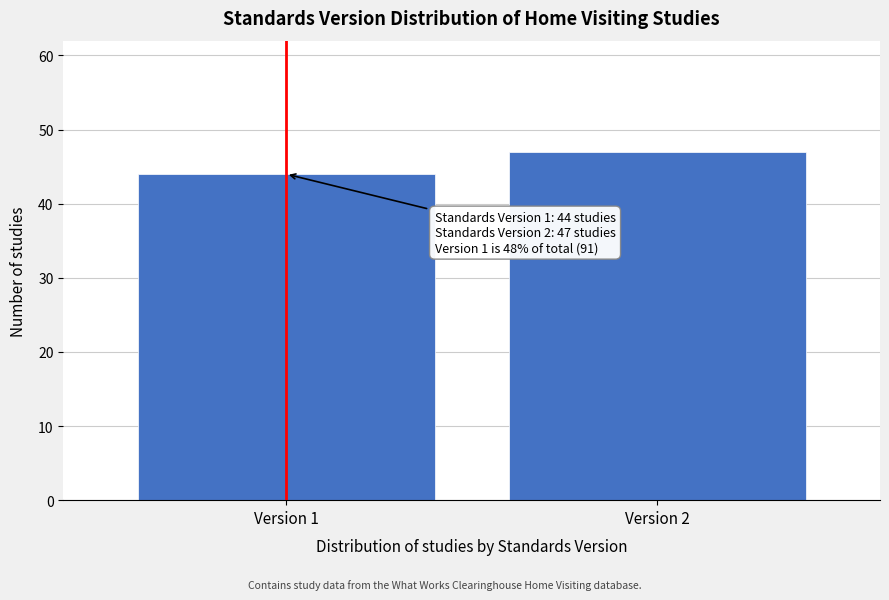

Reading left to right, list all the values displayed in this chart.

Version 1=44	Version 2=47